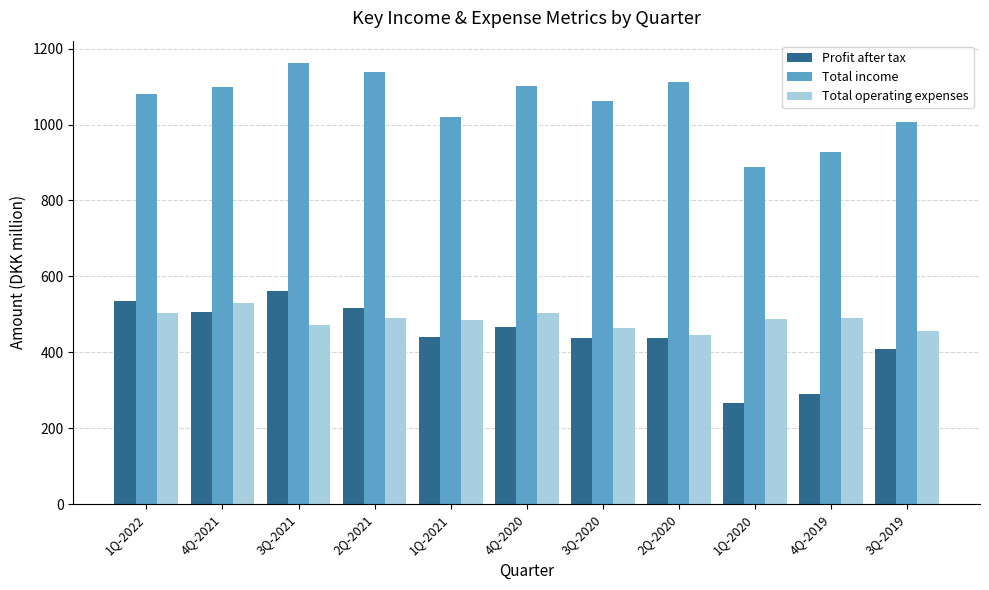

What is the difference between the second highest and second lowest values in the Total income series?

210.6